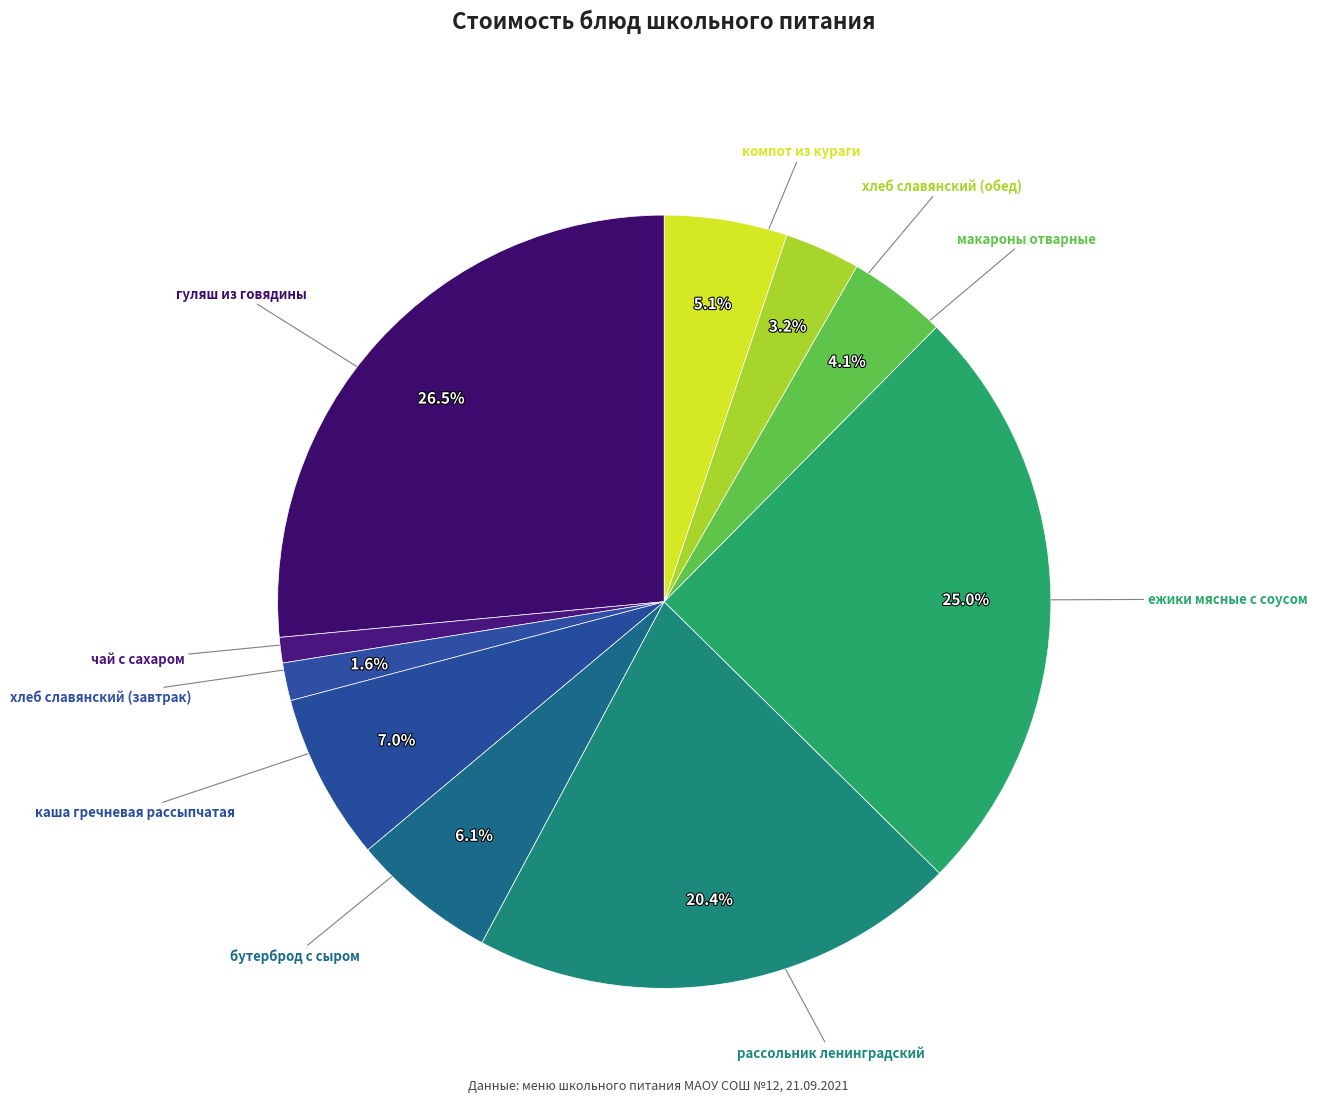

Which slice is the smallest?

чай с сахаром